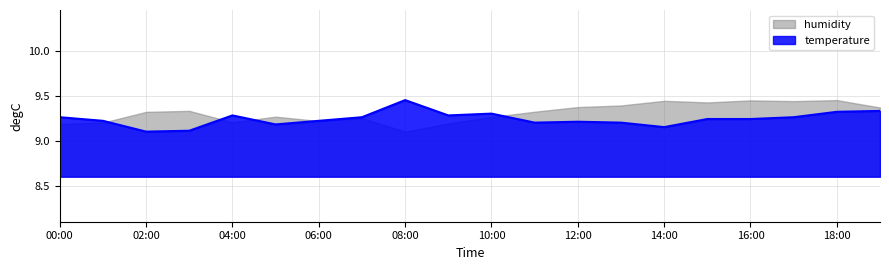

Approximately how many times larger is the value at 12:00 compared to 19:00?

1.0